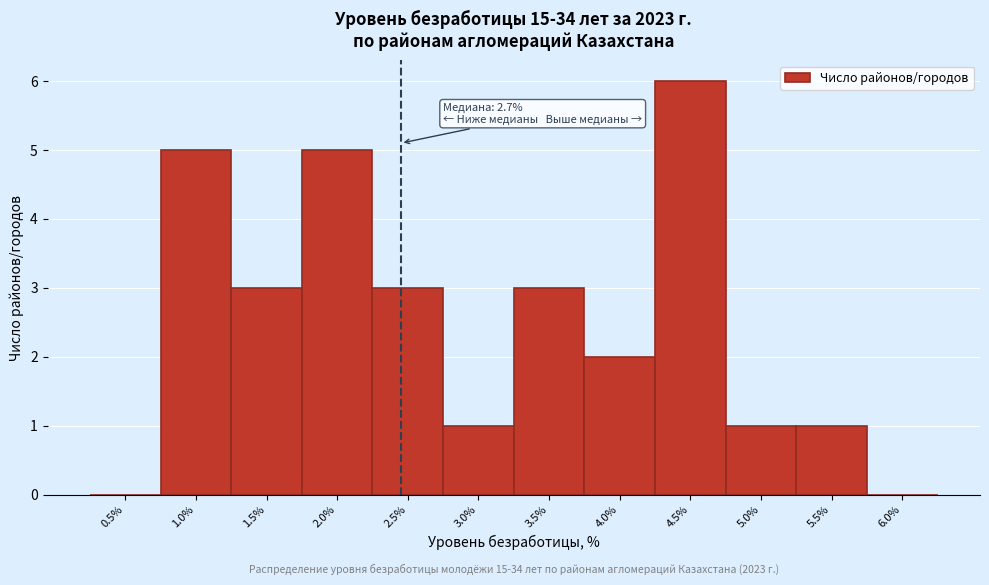

Reading left to right, transcribe all the data shown in this chart.

0.5%=0	1.0%=5	1.5%=3	2.0%=5	2.5%=3	3.0%=1	3.5%=3	4.0%=2	4.5%=6	5.0%=1	5.5%=1	6.0%=0